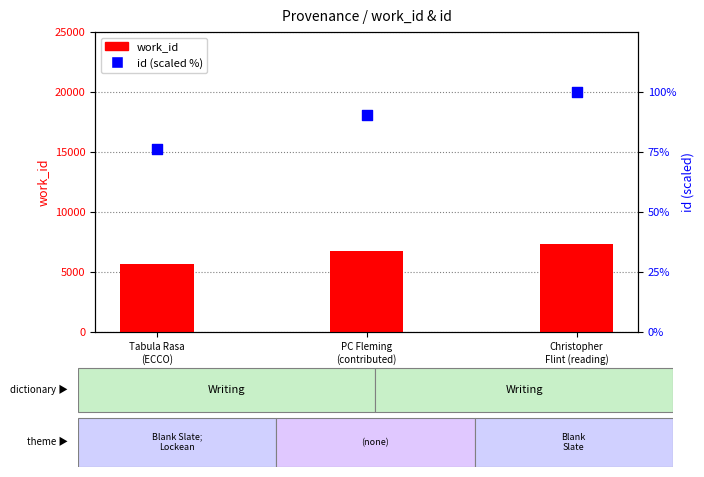

Which series has the largest total across all categories?

work_id